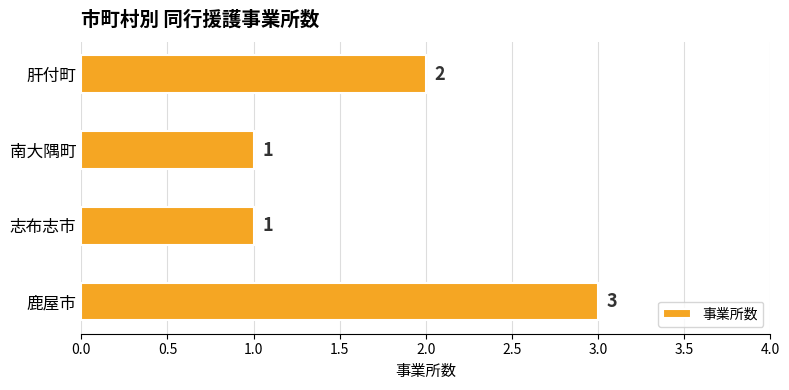

How many values are between 1 and 3?

4